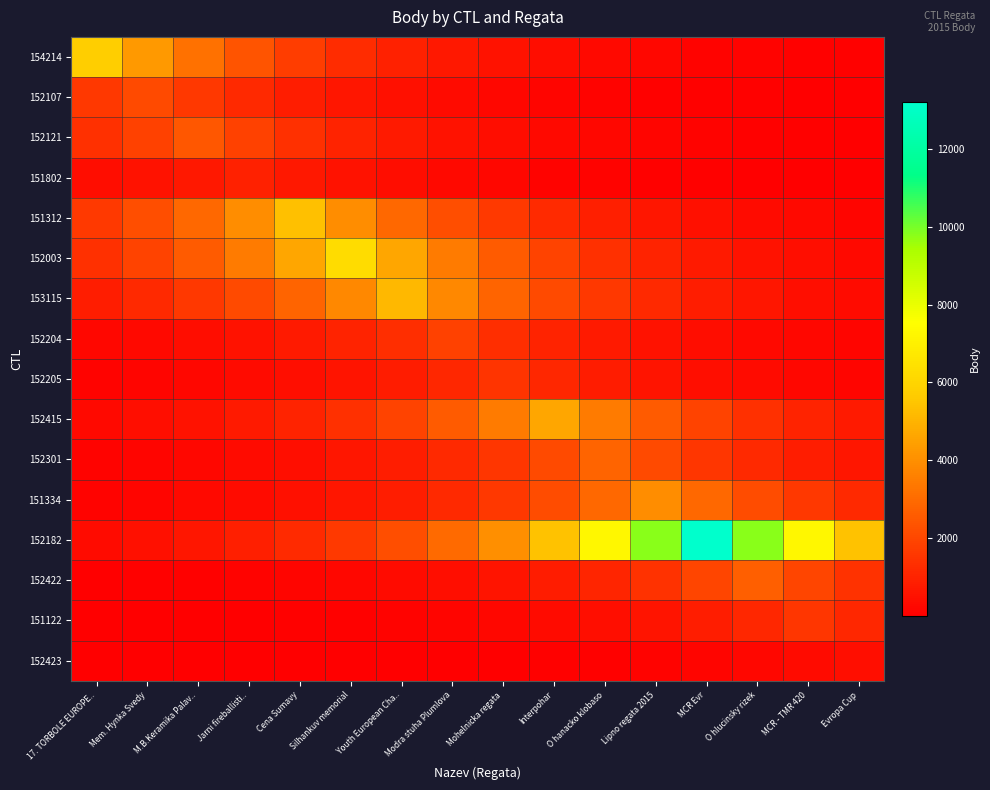

Which series has the largest total across all categories?

152182